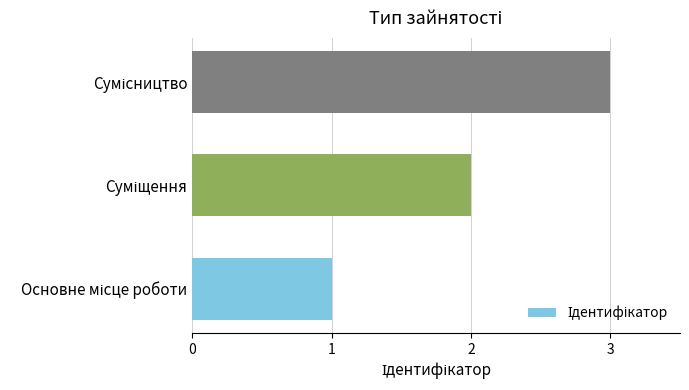

What is the sum of all values?

6